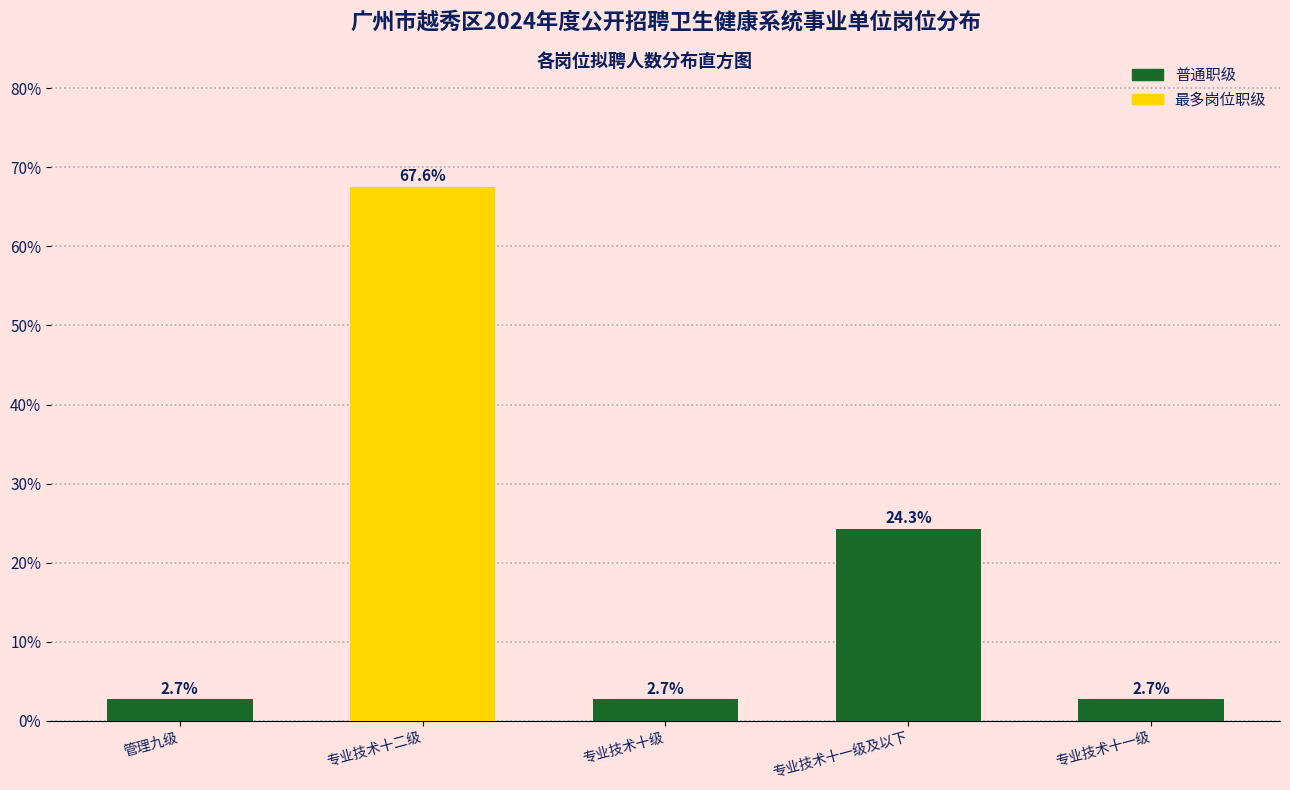

Reading right to left, transcribe all the data shown in this chart.

专业技术十一级=2.7	专业技术十一级及以下=24.3	专业技术十级=2.7	专业技术十二级=67.6	管理九级=2.7